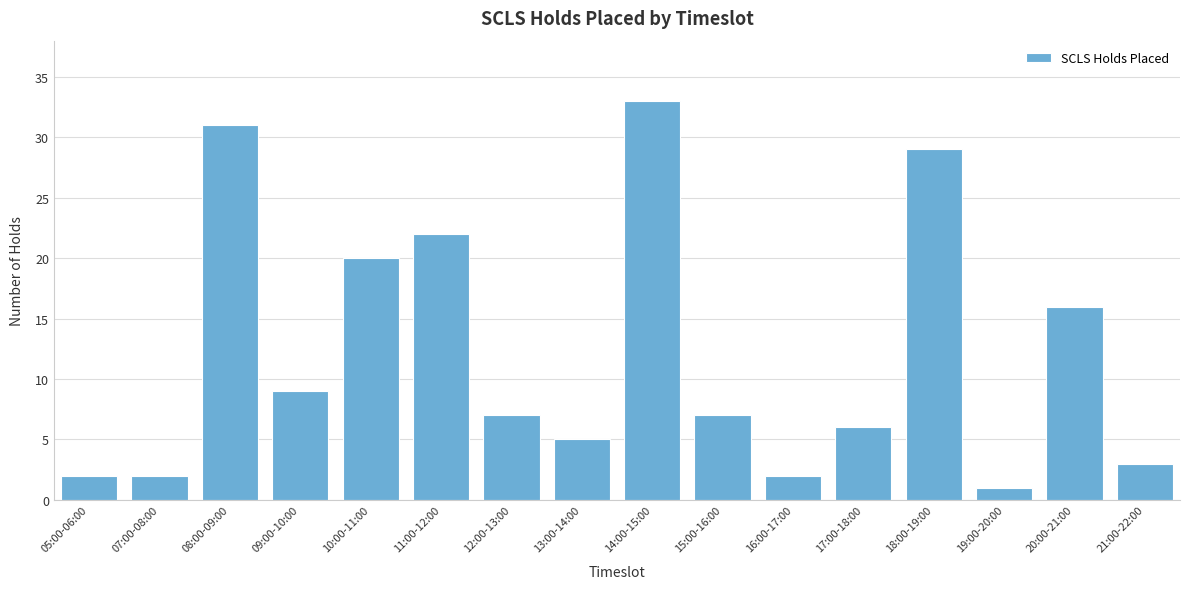

Reading left to right, what are all the values shown in this chart?

05:00-06:00=2	07:00-08:00=2	08:00-09:00=31	09:00-10:00=9	10:00-11:00=20	11:00-12:00=22	12:00-13:00=7	13:00-14:00=5	14:00-15:00=33	15:00-16:00=7	16:00-17:00=2	17:00-18:00=6	18:00-19:00=29	19:00-20:00=1	20:00-21:00=16	21:00-22:00=3